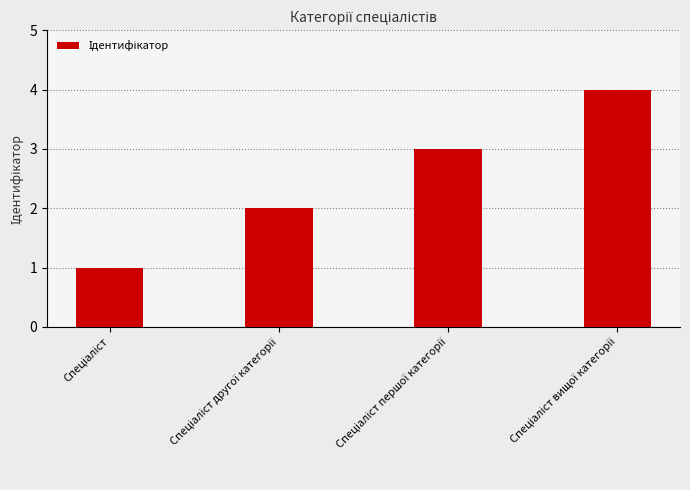

What is the sum of all values?

10